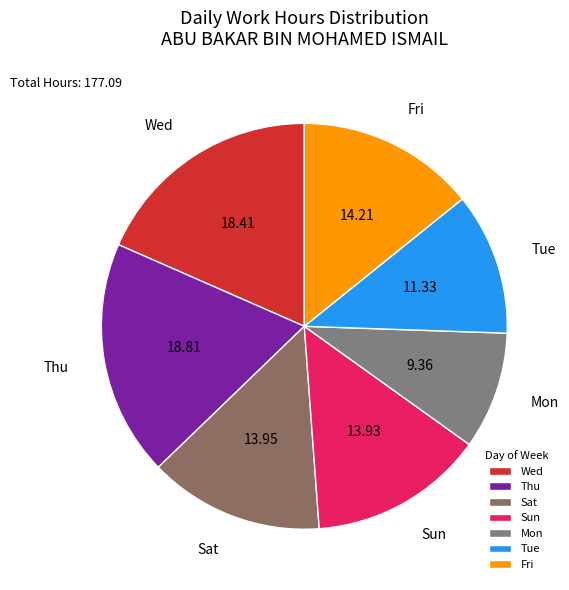

Is there any slice that represents more than half of the pie?

No